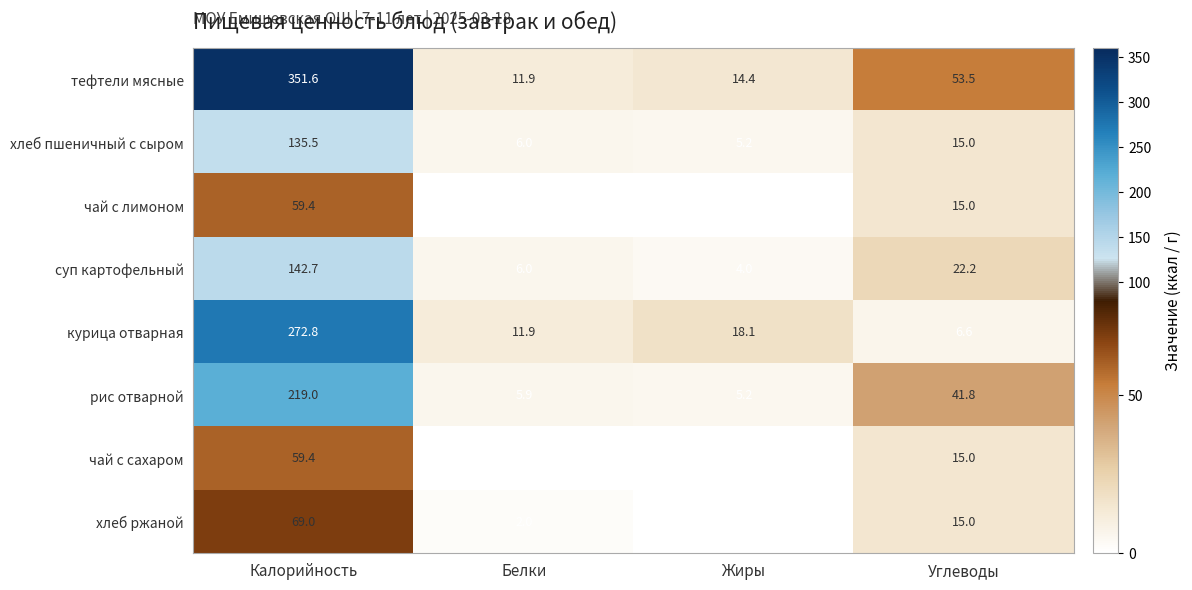

At which label is суп картофельный closest to 73?

Углеводы